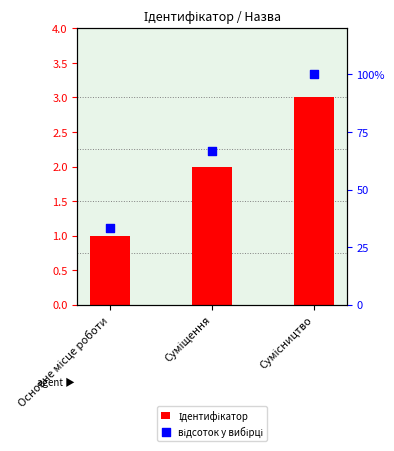

Which series contains the highest Y value?

відсоток у вибірці